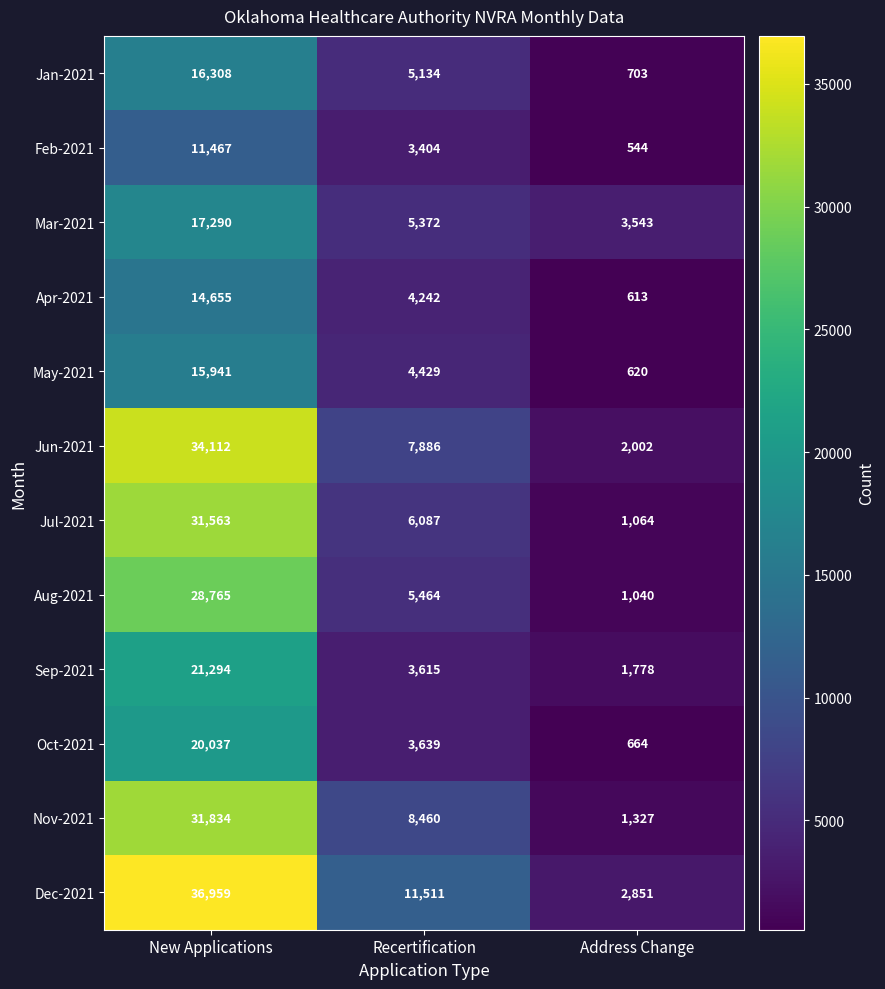

True or false: Sep-2021 has a value of 883 at Address Change.

False